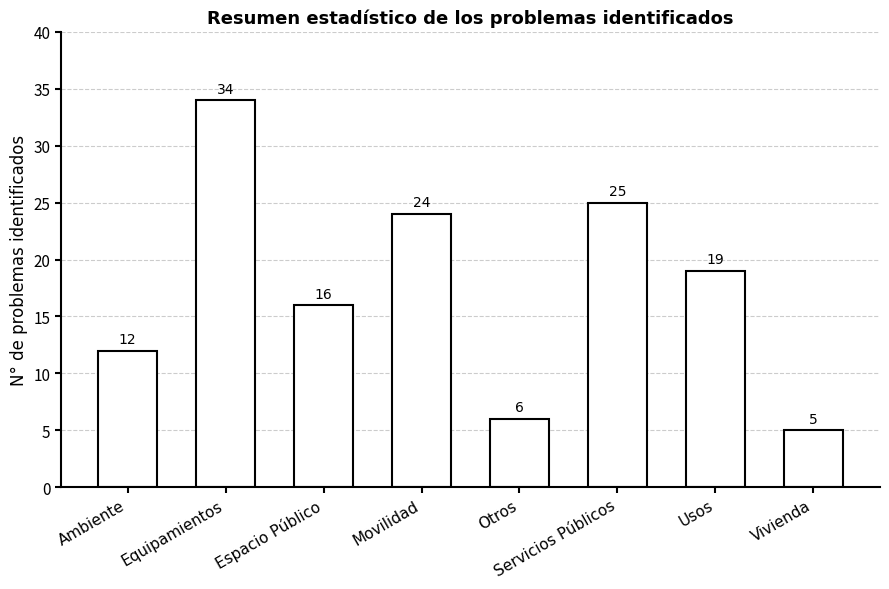

What is the label of the 8th bar from the left?

Vivienda